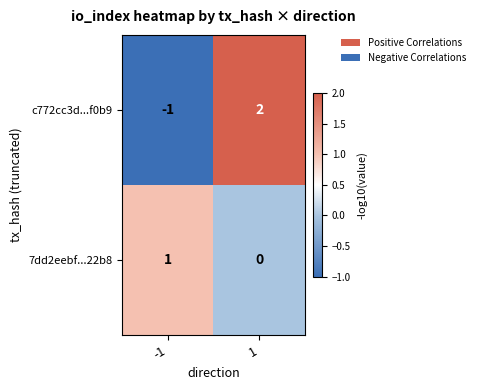

What is the difference between the maximum and minimum values in the c772cc3d...f0b9 series?

3